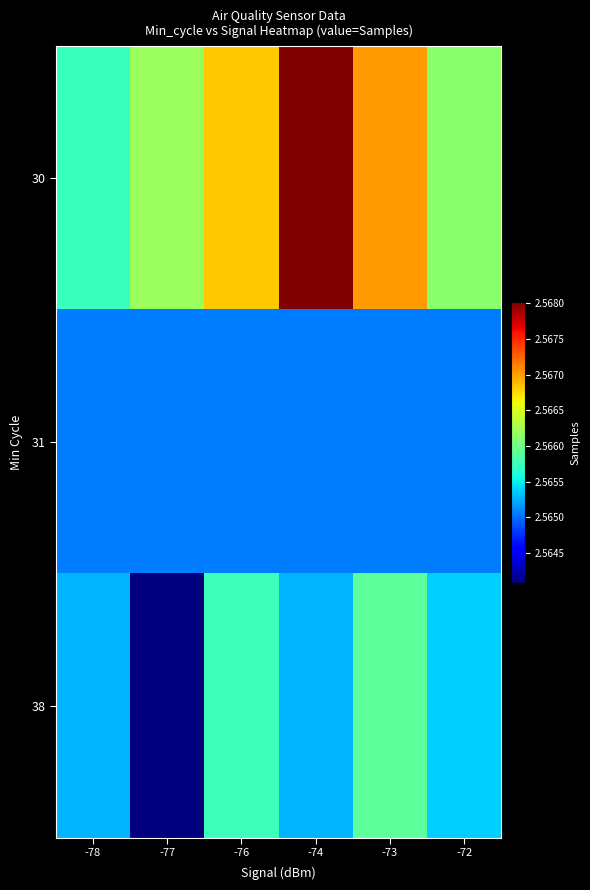

How many data points does each series have?

6